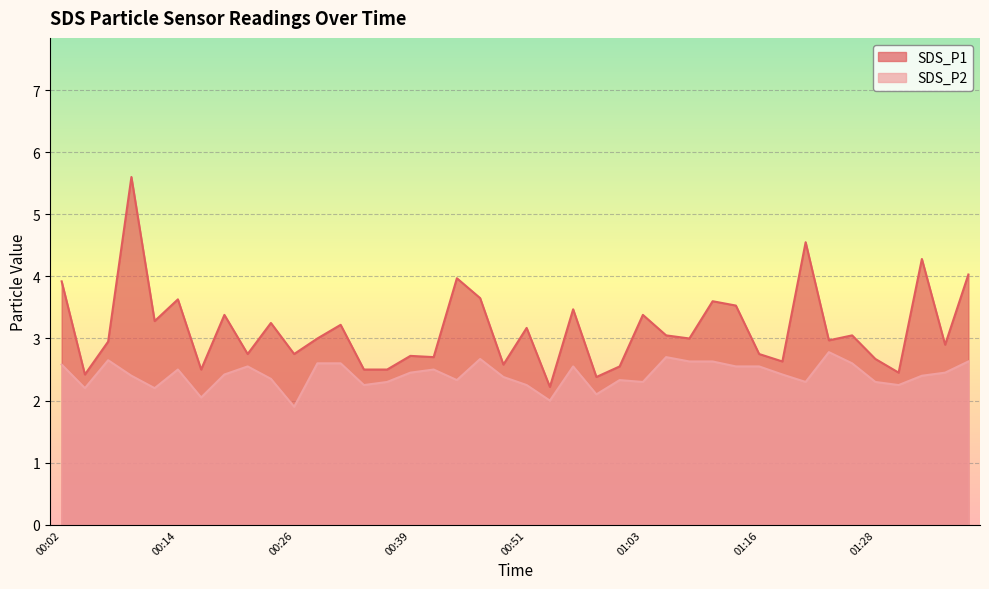

What is the value of the SDS_P1 point at the 1st from the left?

3.9